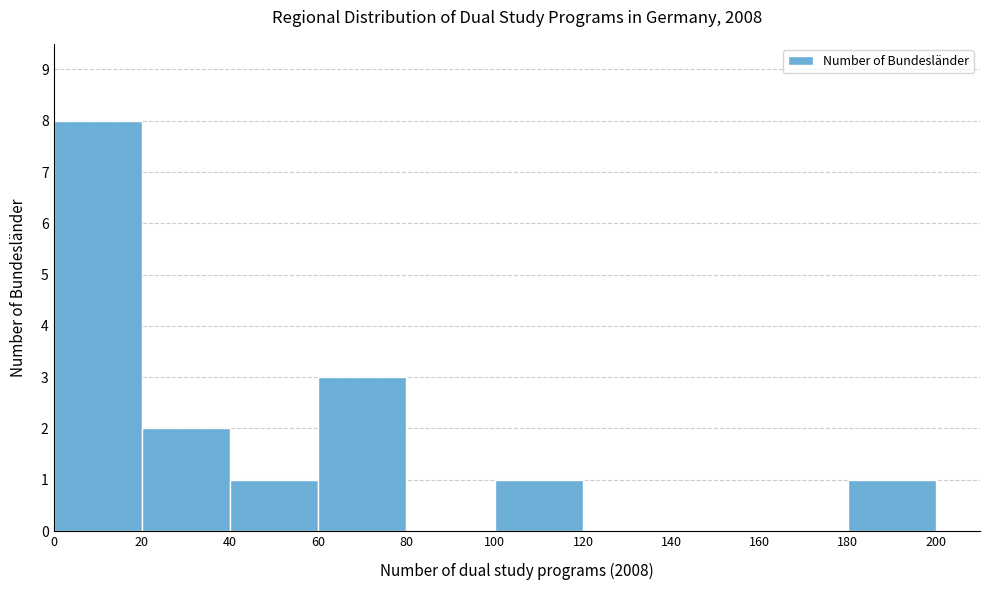

Which range on the x-axis has the tallest bar?

0 to 20